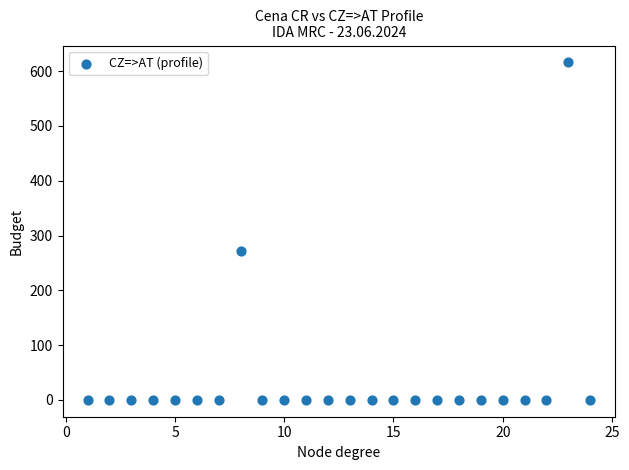

What Y value in the scatter plot is closest to 308?

271.4